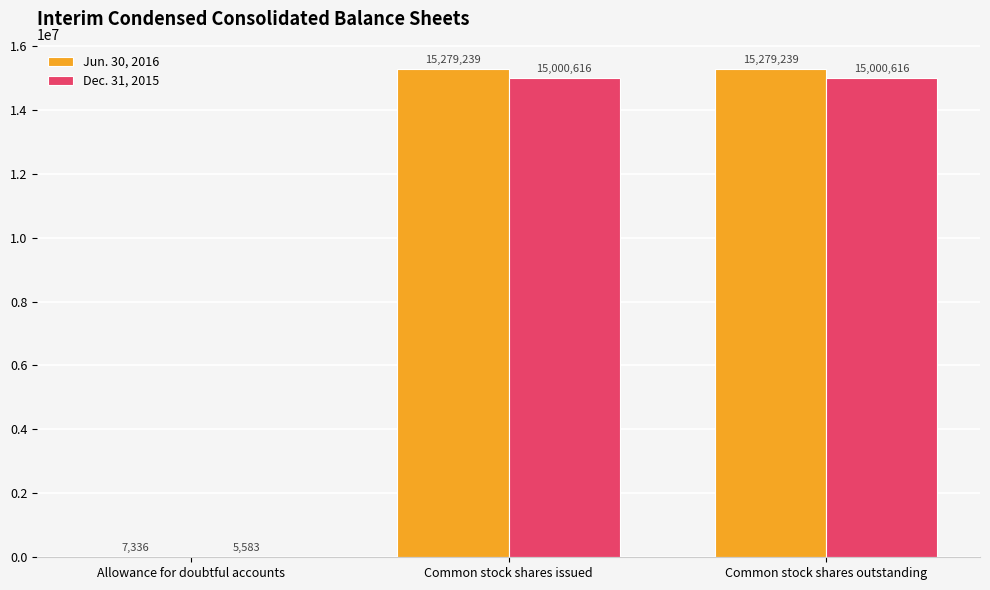

Reading right to left, transcribe all the data shown in this chart.

Jun. 30, 2016: Common stock shares outstanding=15279239	Common stock shares issued=15279239	Allowance for doubtful accounts=7336
Dec. 31, 2015: Common stock shares outstanding=15000616	Common stock shares issued=15000616	Allowance for doubtful accounts=5583